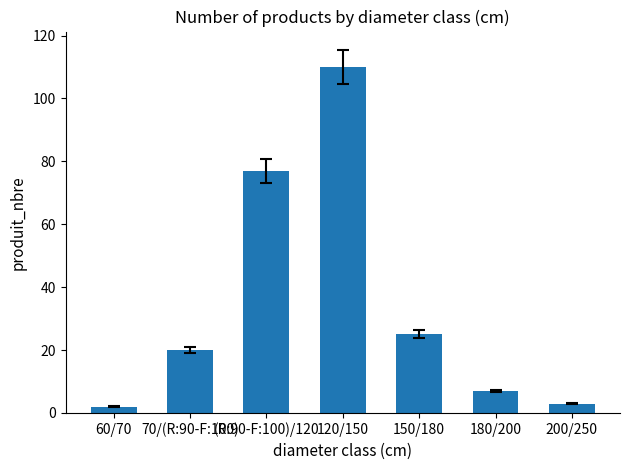

List the labels in order of value, largest first.

120/150, (R:90-F:100)/120, 150/180, 70/(R:90-F:100), 180/200, 200/250, 60/70